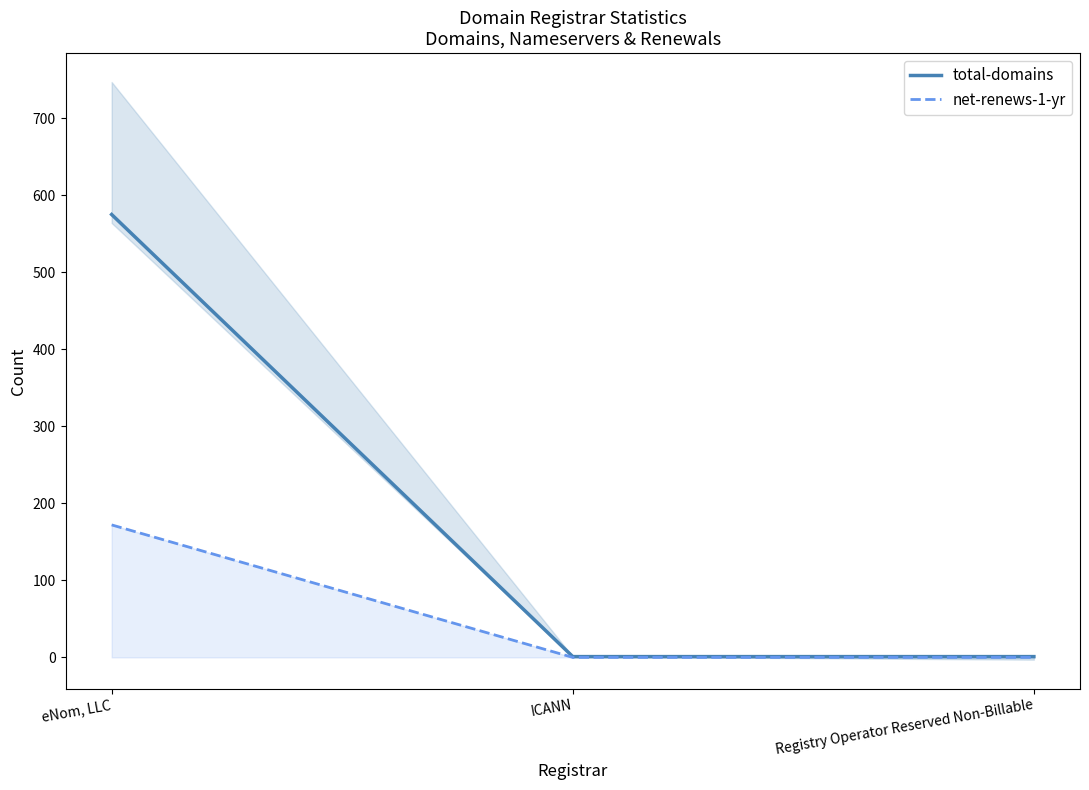

What is the highest value of the net-renews-1-yr series?

172